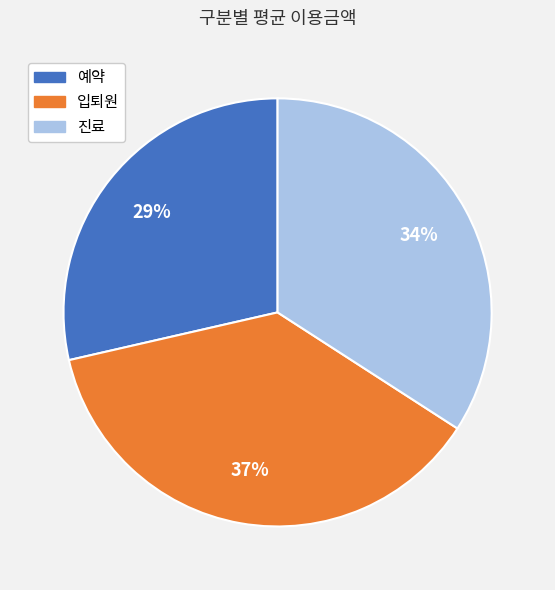

How many slices are in this pie chart?

3